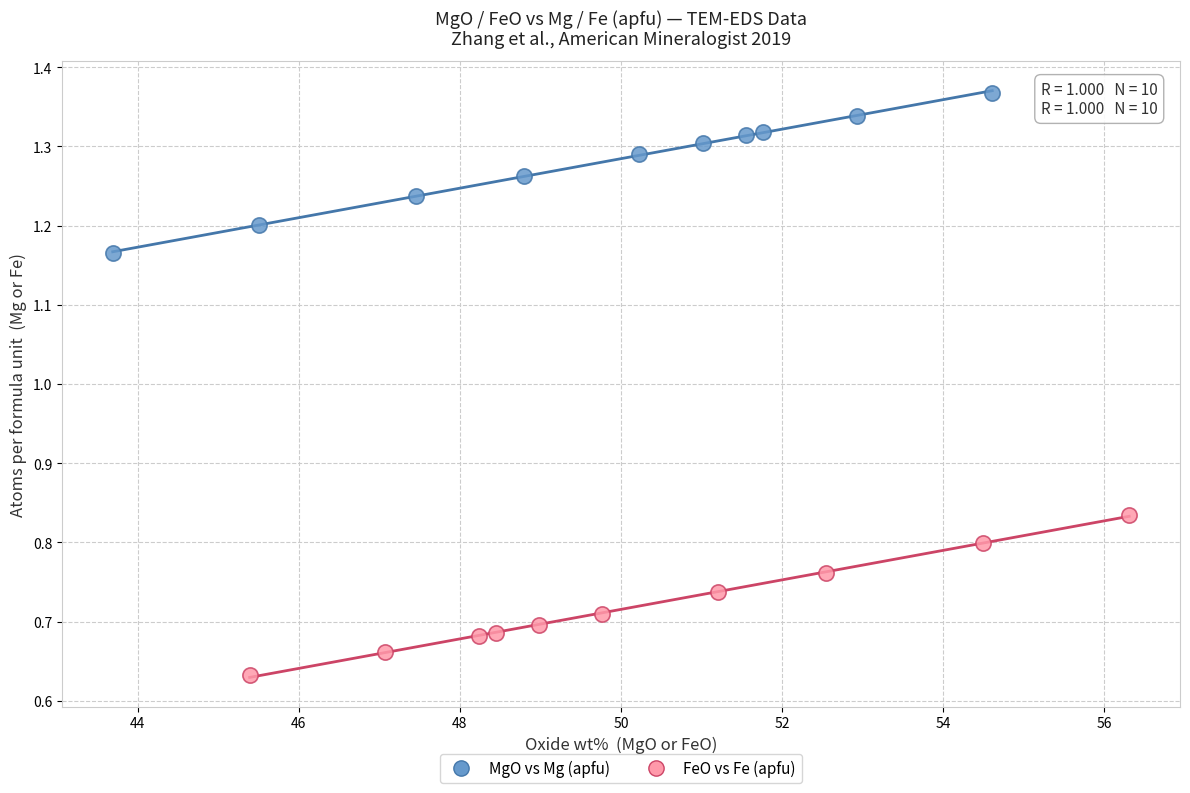

Which series contains the lowest Y value?

FeO vs Fe (apfu)